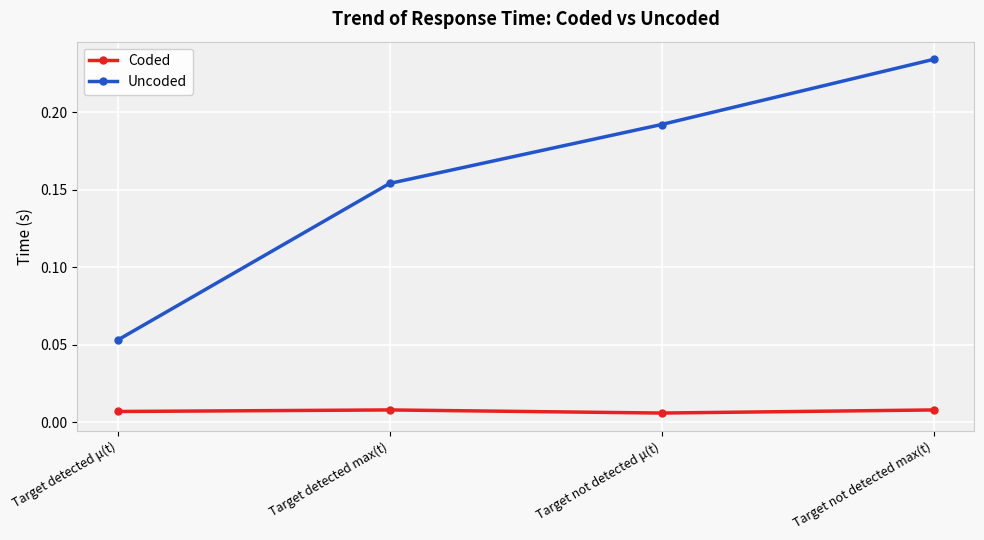

At which category is the sum across all series the highest?

Target not detected max(t)